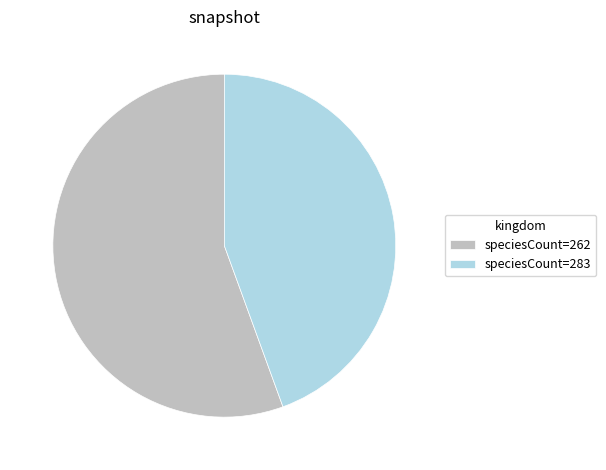

The speciesCount=262 slice represents 49% of the pie. True or false?

False